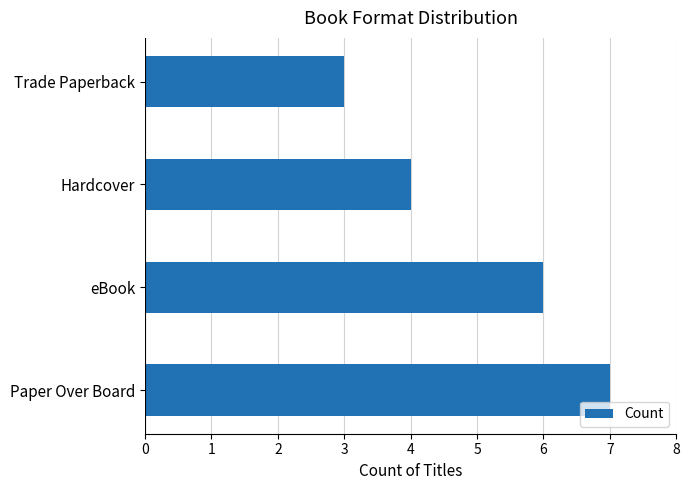

Which has a higher value, Trade Paperback or eBook?

eBook